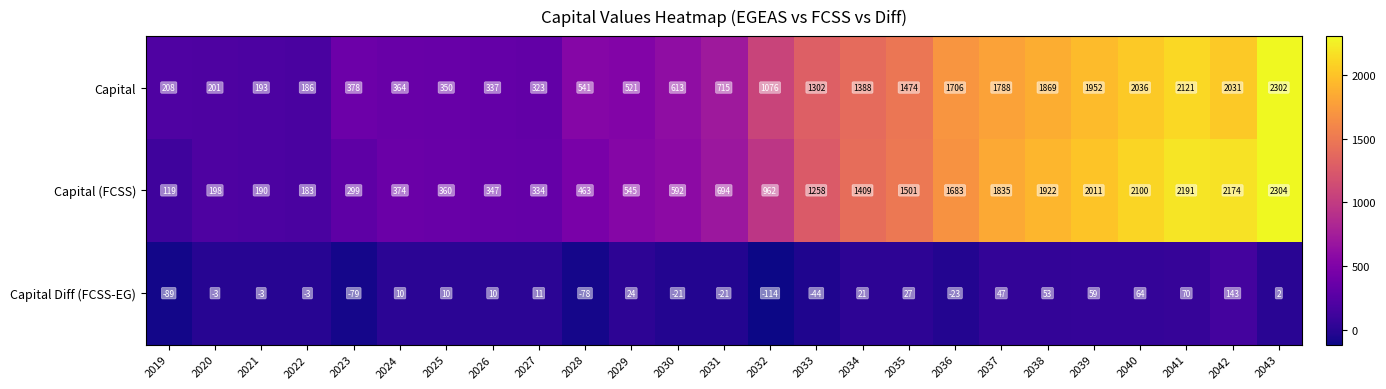

The value of Capital at 2022 is 98. True or false?

False